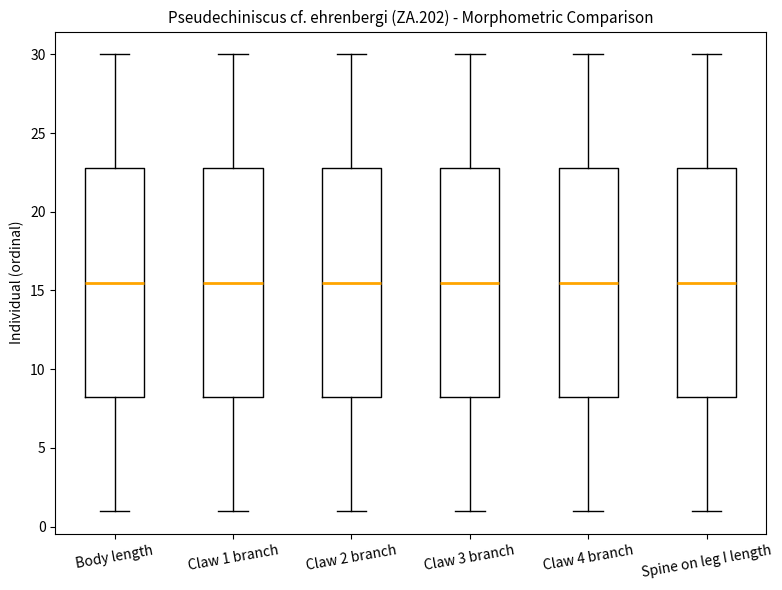

Where is the upper edge of the box for Claw 4 branch on the y-axis? The values are not printed on the chart, so give them approximately, as read against the axis.

23.0